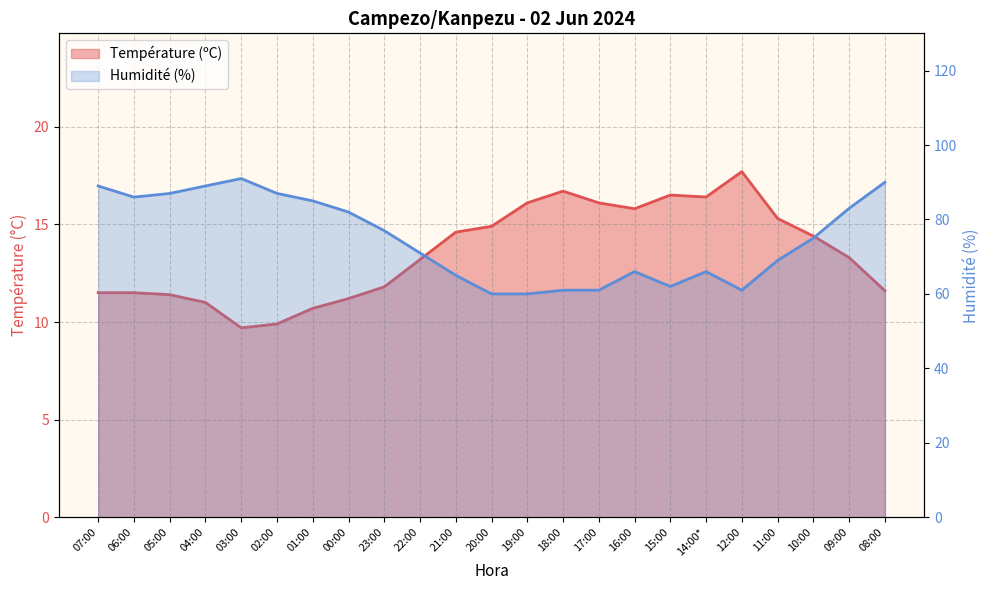

What is the label of the 9th point from the right?

17:00